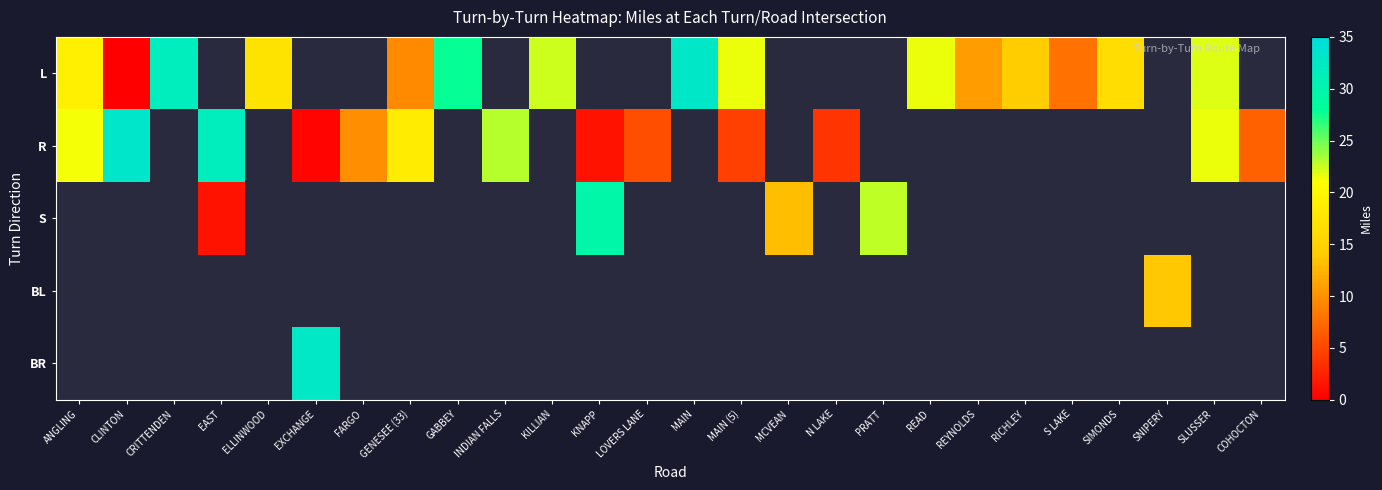

Between GENESEE (33) and SIMONDS, which series saw the biggest shift?

L